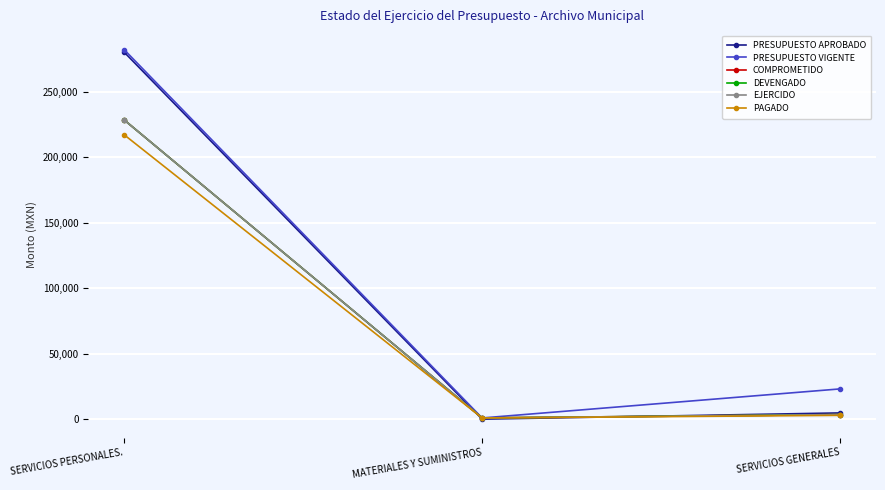

Between MATERIALES Y SUMINISTROS and SERVICIOS PERSONALES., which is larger?

SERVICIOS PERSONALES.